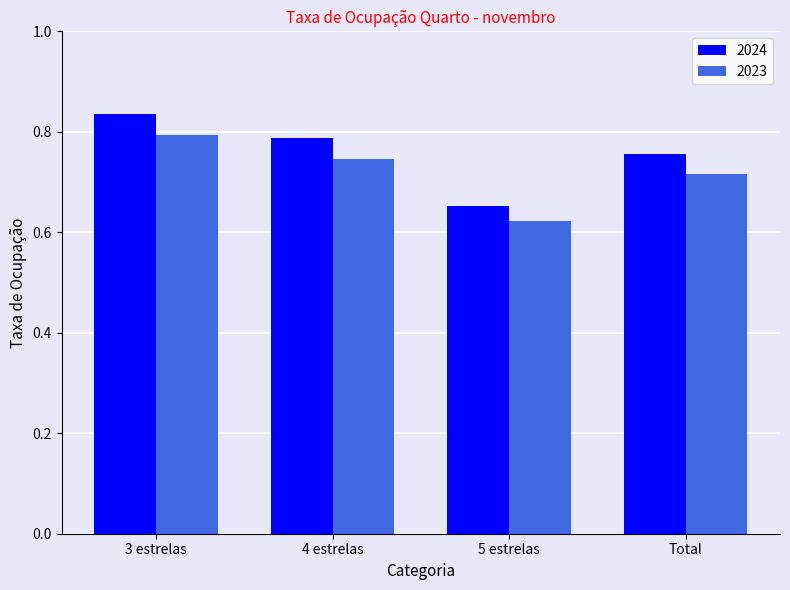

At which category does the chart reach its peak across all series?

3 estrelas